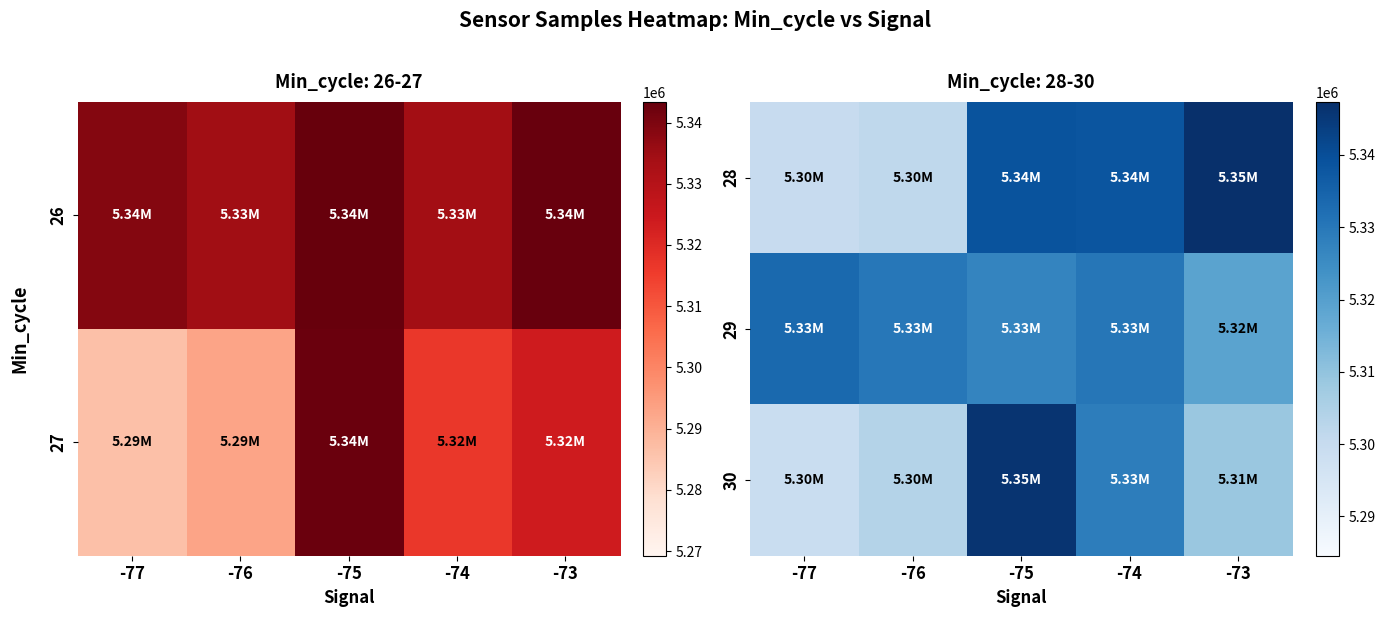

At which category is the sum across all series the highest?

-75